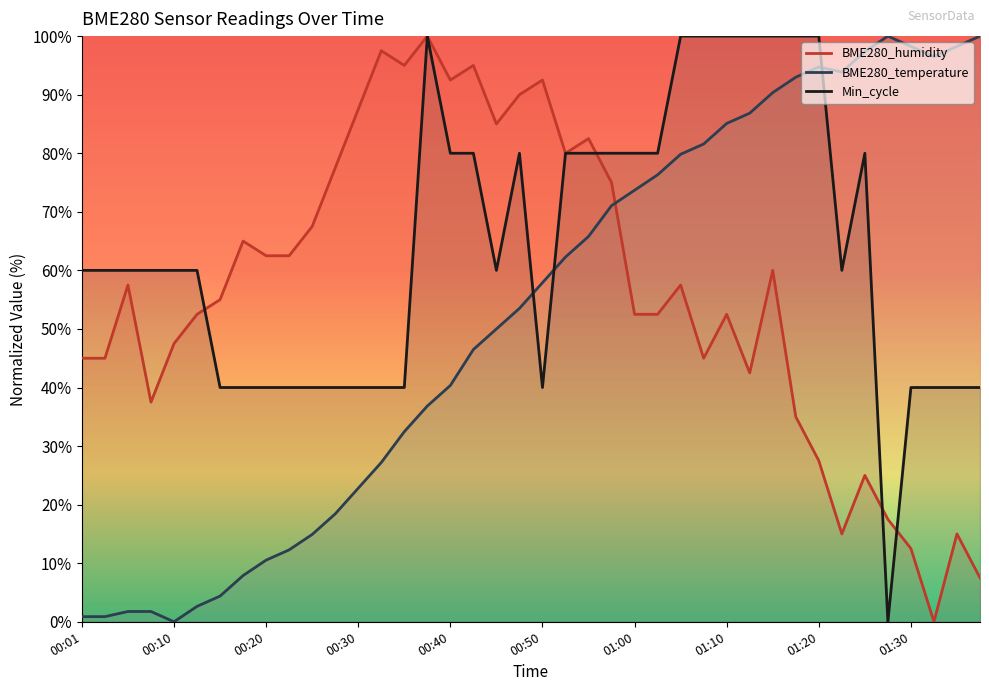

Reading left to right, transcribe all the data shown in this chart.

BME280_humidity: 00:01=45.0	00:03=45.0	00:06=57.5	00:08=37.5	00:10=47.5	00:13=52.5	00:15=55.0	00:18=65.0	00:20=62.5	00:23=62.5	00:25=67.5	00:28=77.5	00:30=87.5	00:33=97.5	00:35=95.0	00:38=100.0	00:40=92.5	00:42=95.0	00:45=85.0	00:47=90.0	00:50=92.5	00:52=80.0	00:55=82.5	00:57=75.0	01:00=52.5	01:02=52.5	01:05=57.5	01:07=45.0	01:10=52.5	01:12=42.5	01:15=60.0	01:17=35.0	01:20=27.5	01:22=15.0	01:25=25.0	01:27=17.5	01:30=12.5	01:32=0.0	01:35=15.0	01:37=7.5
BME280_temperature: 00:01=0.9	00:03=0.9	00:06=1.8	00:08=1.8	00:10=0.0	00:13=2.6	00:15=4.4	00:18=7.9	00:20=10.5	00:23=12.3	00:25=14.9	00:28=18.4	00:30=22.8	00:33=27.2	00:35=32.5	00:38=36.8	00:40=40.4	00:42=46.5	00:45=50.0	00:47=53.5	00:50=57.9	00:52=62.3	00:55=65.8	00:57=71.1	01:00=73.7	01:02=76.3	01:05=79.8	01:07=81.6	01:10=85.1	01:12=86.8	01:15=90.4	01:17=93.0	01:20=94.7	01:22=93.9	01:25=97.4	01:27=100.0	01:30=98.2	01:32=96.5	01:35=98.2	01:37=100.0
Min_cycle: 00:01=60.0	00:03=60.0	00:06=60.0	00:08=60.0	00:10=60.0	00:13=60.0	00:15=40.0	00:18=40.0	00:20=40.0	00:23=40.0	00:25=40.0	00:28=40.0	00:30=40.0	00:33=40.0	00:35=40.0	00:38=100.0	00:40=80.0	00:42=80.0	00:45=60.0	00:47=80.0	00:50=40.0	00:52=80.0	00:55=80.0	00:57=80.0	01:00=80.0	01:02=80.0	01:05=100.0	01:07=100.0	01:10=100.0	01:12=100.0	01:15=100.0	01:17=100.0	01:20=100.0	01:22=60.0	01:25=80.0	01:27=0.0	01:30=40.0	01:32=40.0	01:35=40.0	01:37=40.0